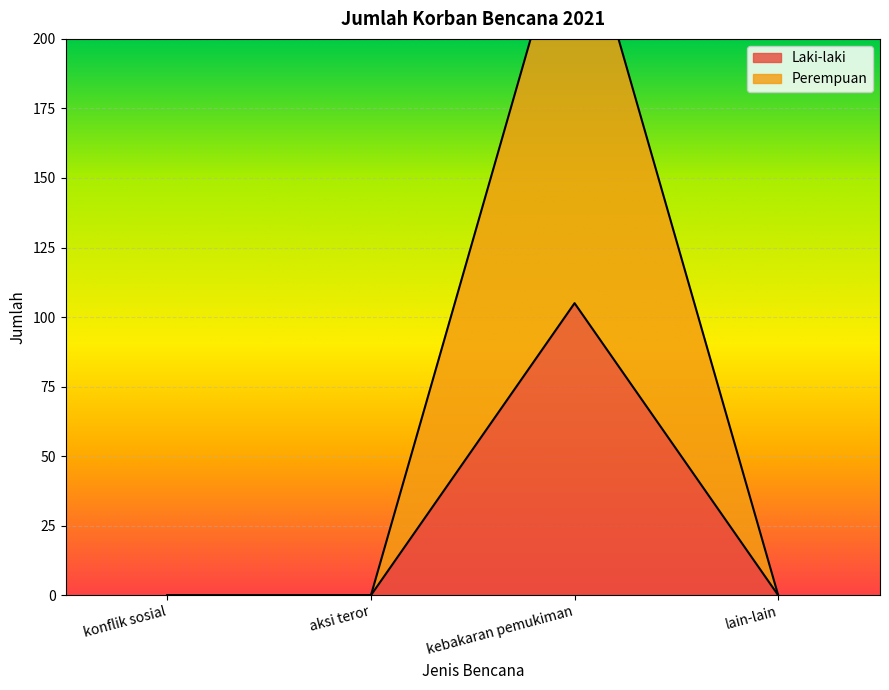

Between lain-lain and kebakaran pemukiman, which is larger?

kebakaran pemukiman